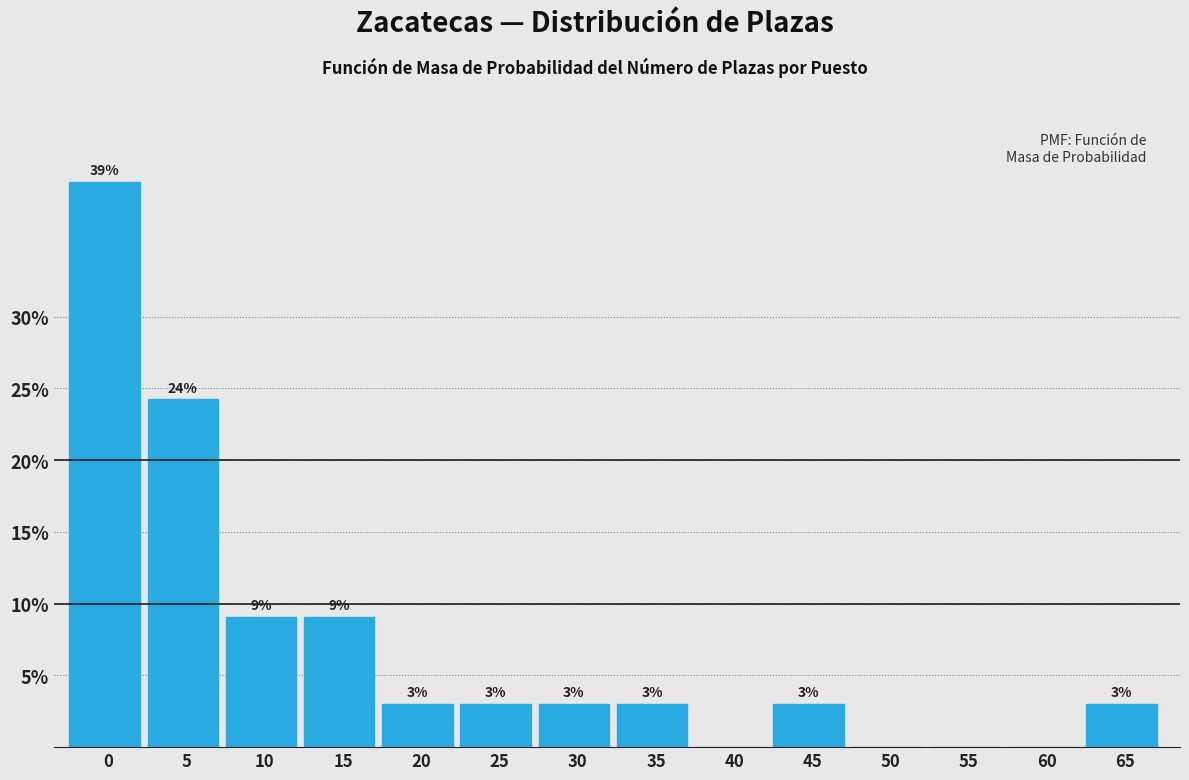

Which has a higher value, 10 or 55?

10